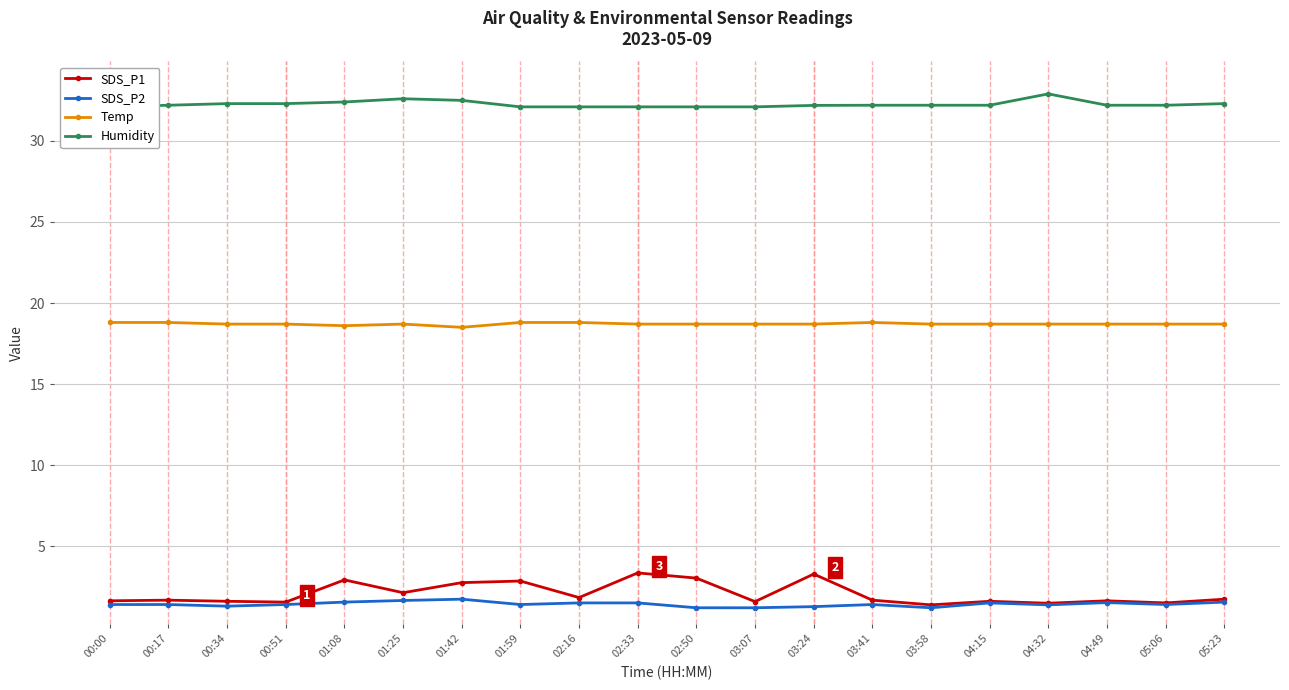

The Temp series shows 18.6 at 01:08. True or false?

True